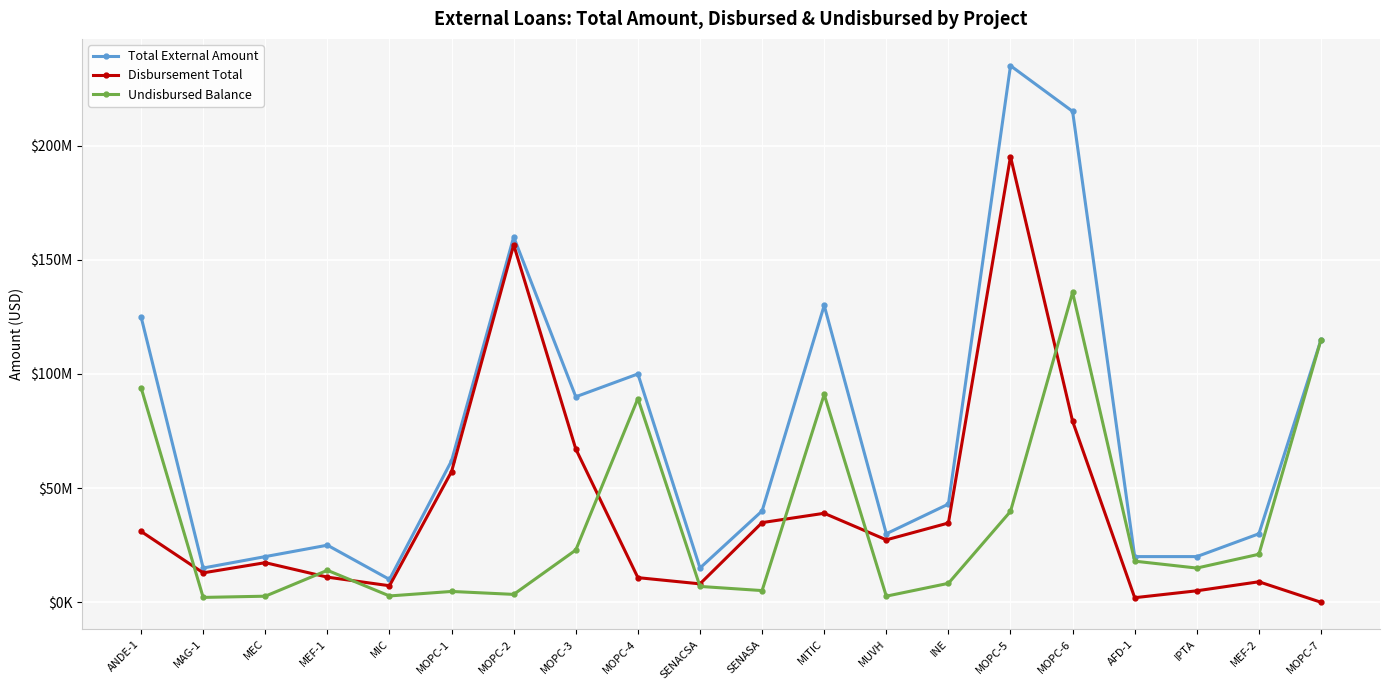

What position from the left is MOPC-2?

7